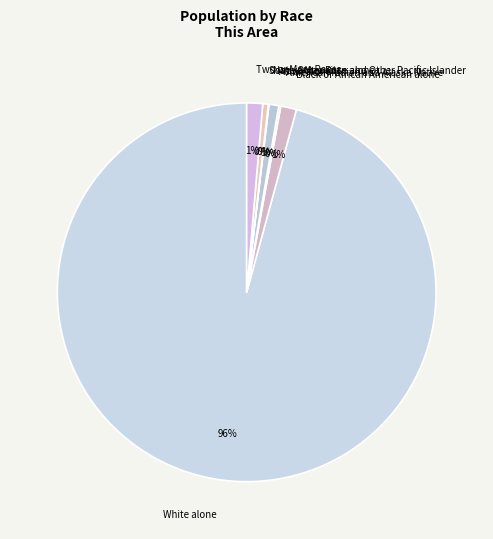

What percentage is the Black or African American alone slice, to the nearest percent?

1%